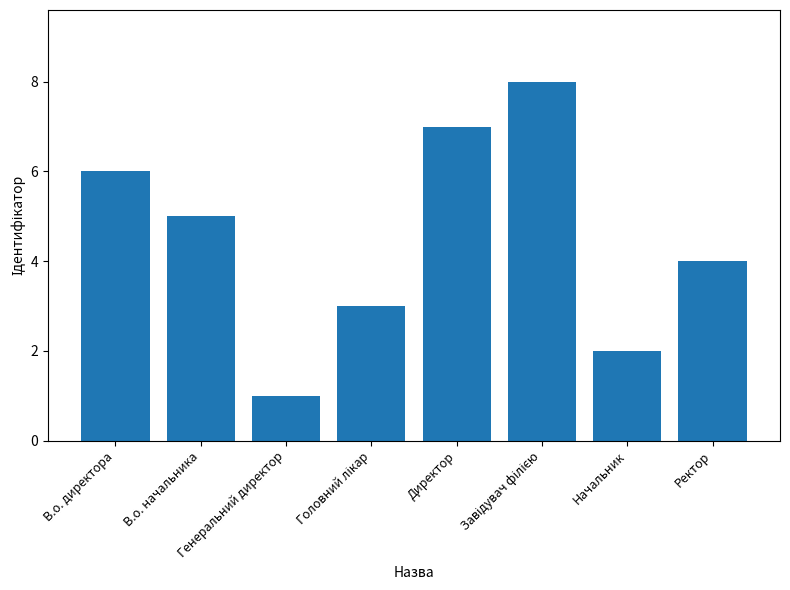

Which has a higher value, Директор or Начальник?

Директор